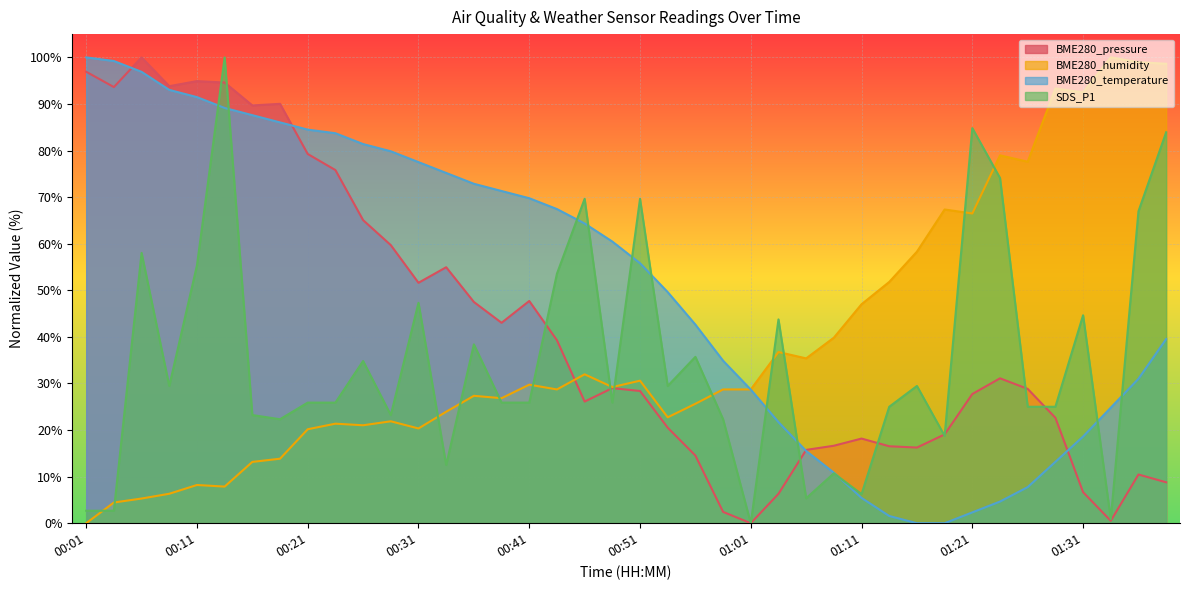

What is the sum of all BME280_pressure values?

1683.9